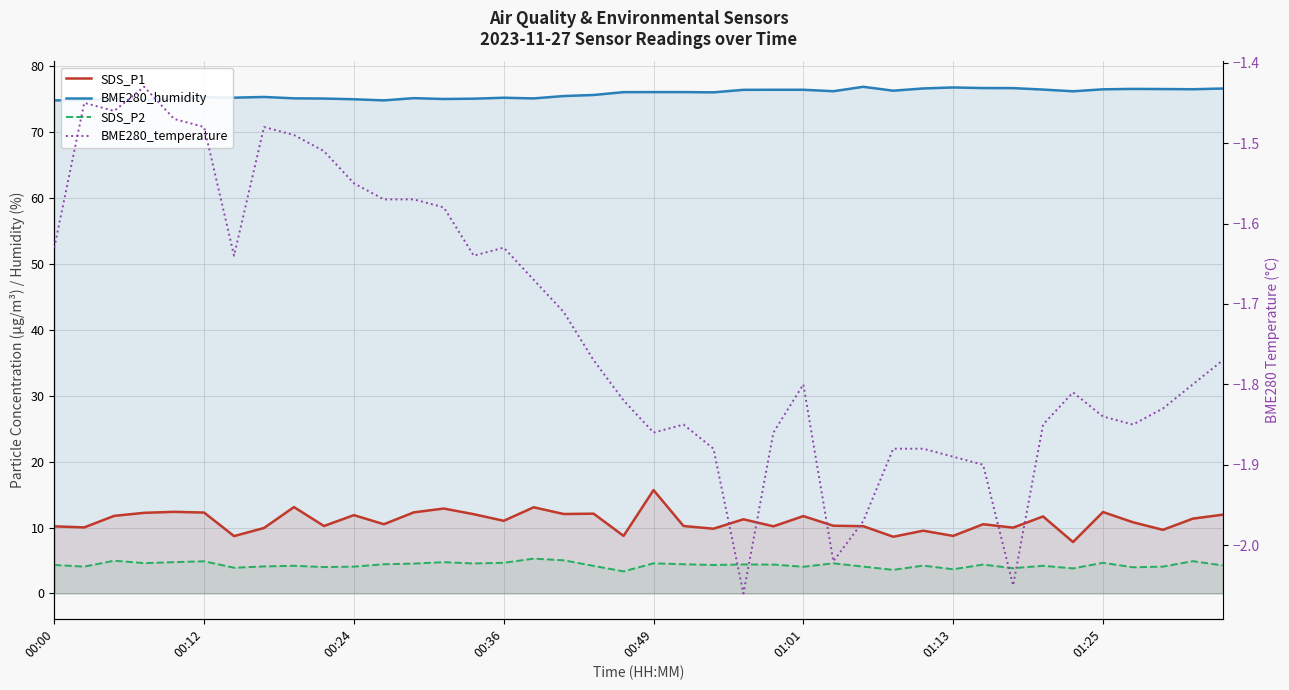

How many data points in BME280_humidity are less than 76?

19